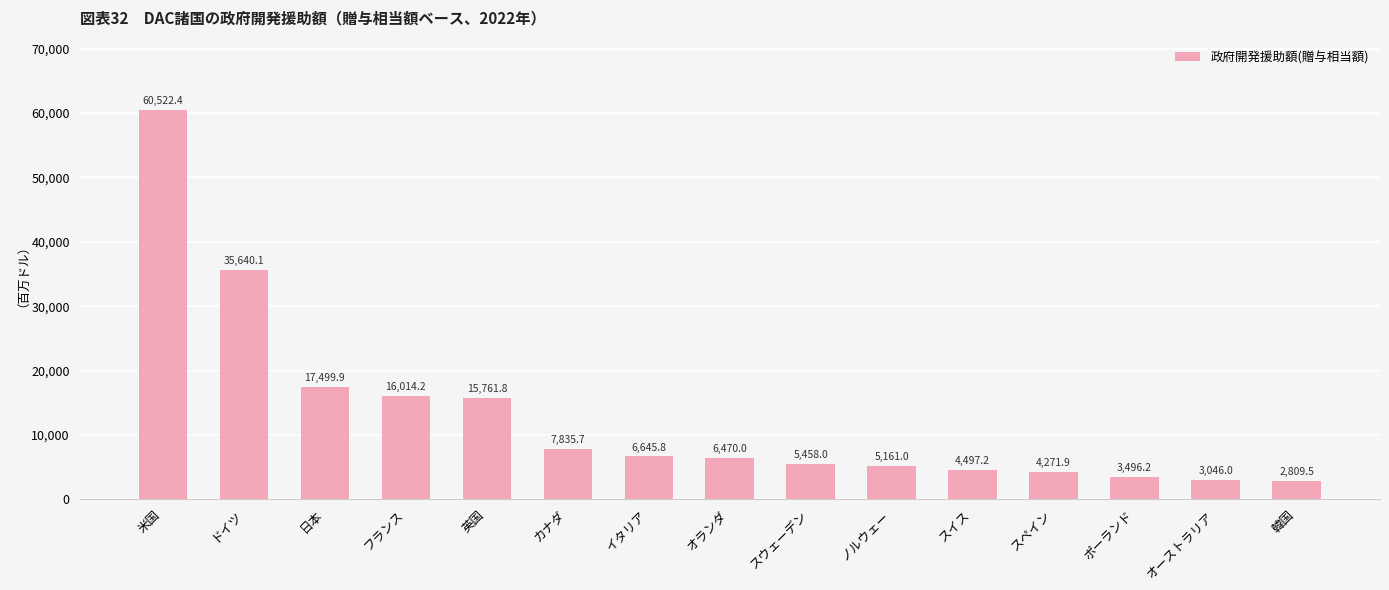

Approximately how many times larger is the value at 米国 compared to オランダ?

9.4